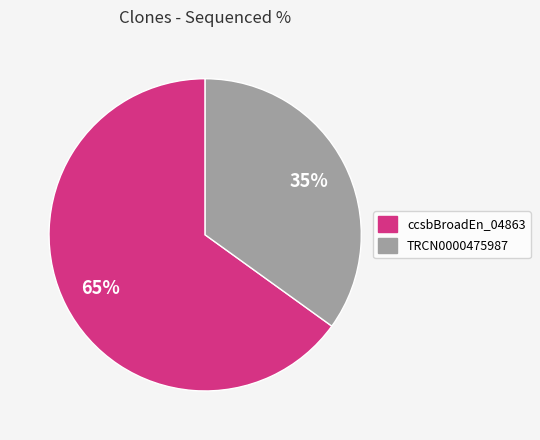

To the nearest percent, what is the average slice percentage?

50%